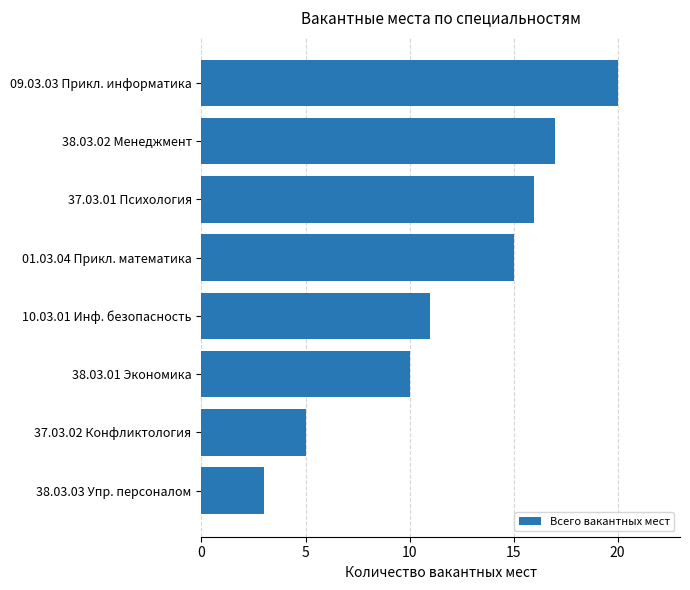

List the labels in order of value, smallest first.

38.03.03 Упр. персоналом, 37.03.02 Конфликтология, 38.03.01 Экономика, 10.03.01 Инф. безопасность, 01.03.04 Прикл. математика, 37.03.01 Психология, 38.03.02 Менеджмент, 09.03.03 Прикл. информатика